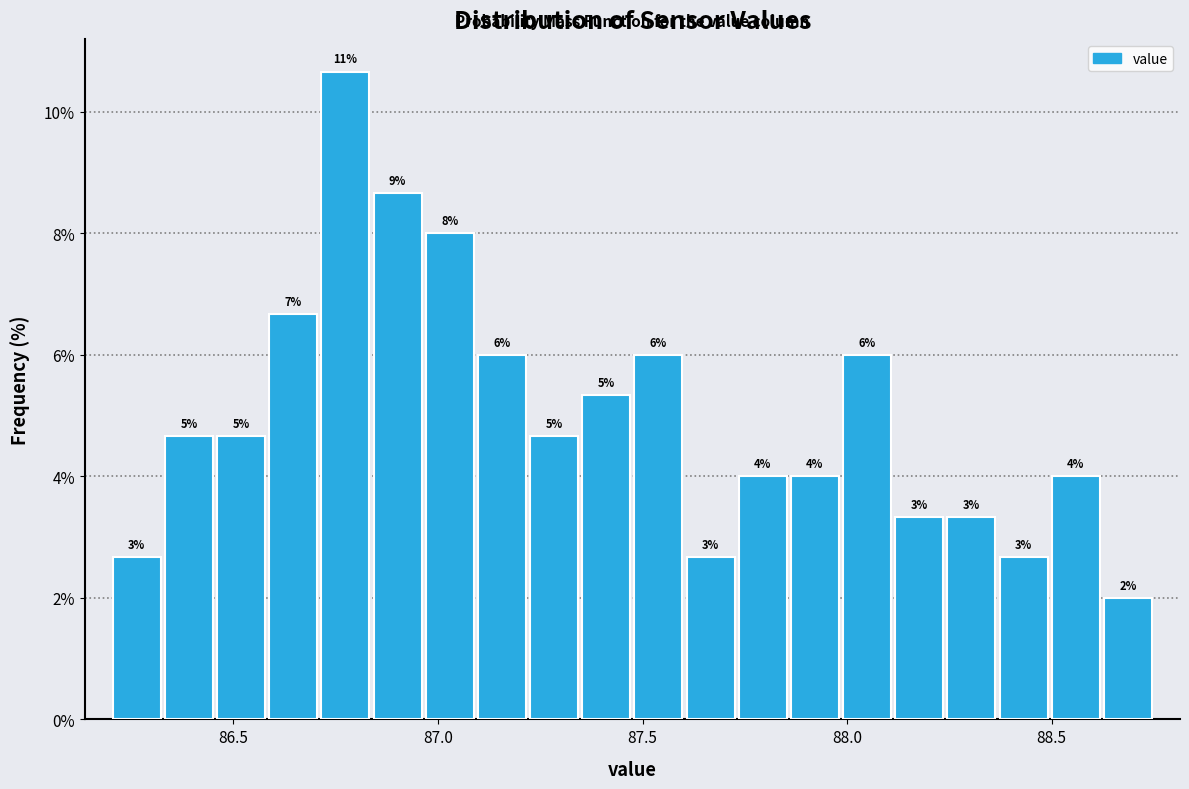

Read against the x-axis, roughly where is the centre of the tallest bar?

86.75